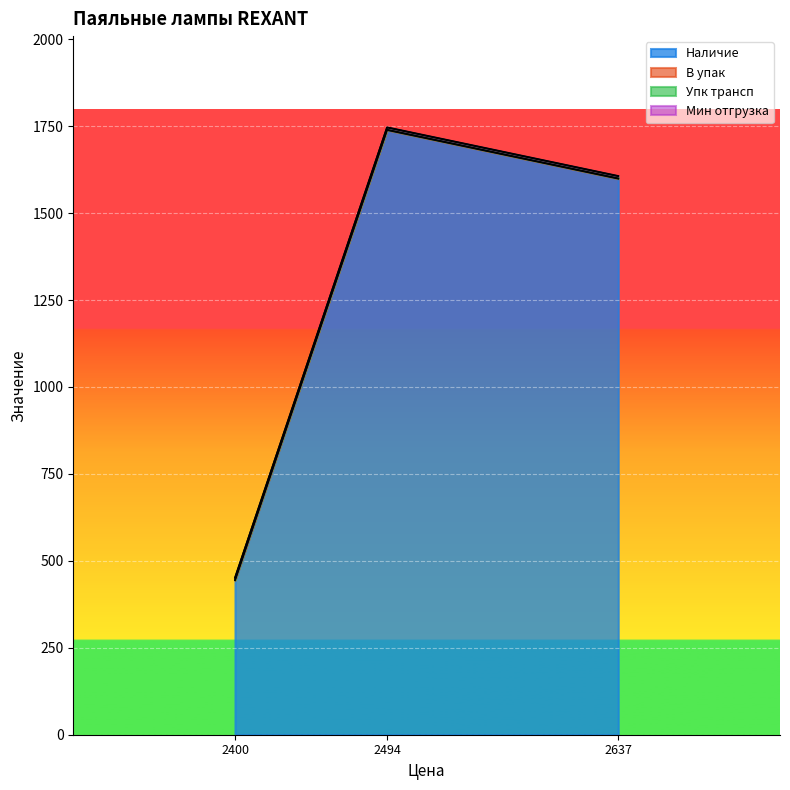

The value of Мин отгрузка at ПЛ-1,5 (2637) is 1. True or false?

True